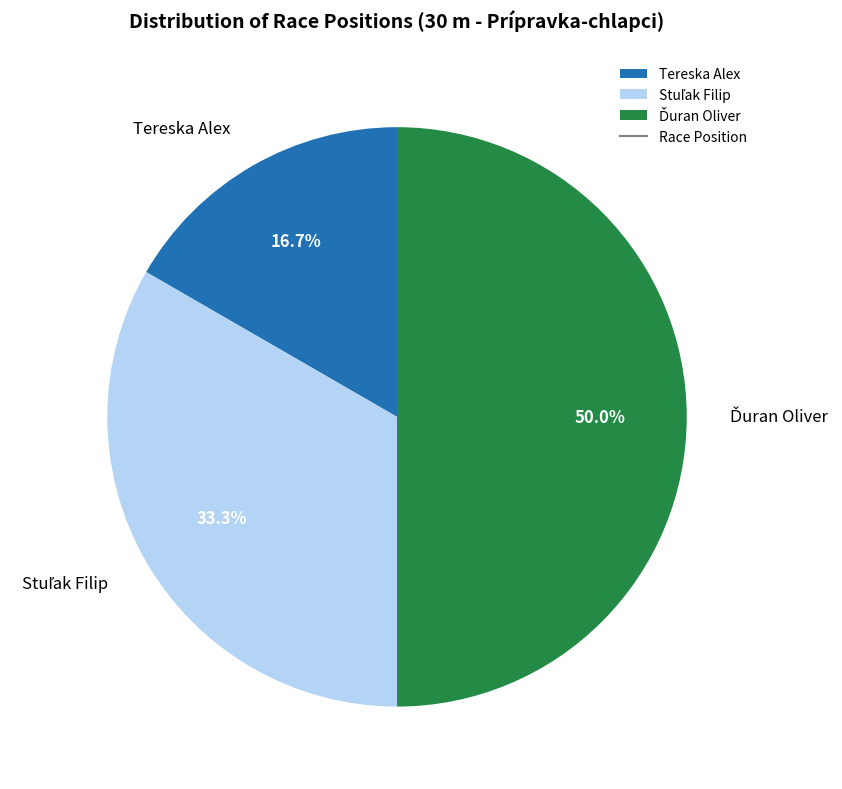

What is the smallest slice in the pie chart?

Tereska Alex